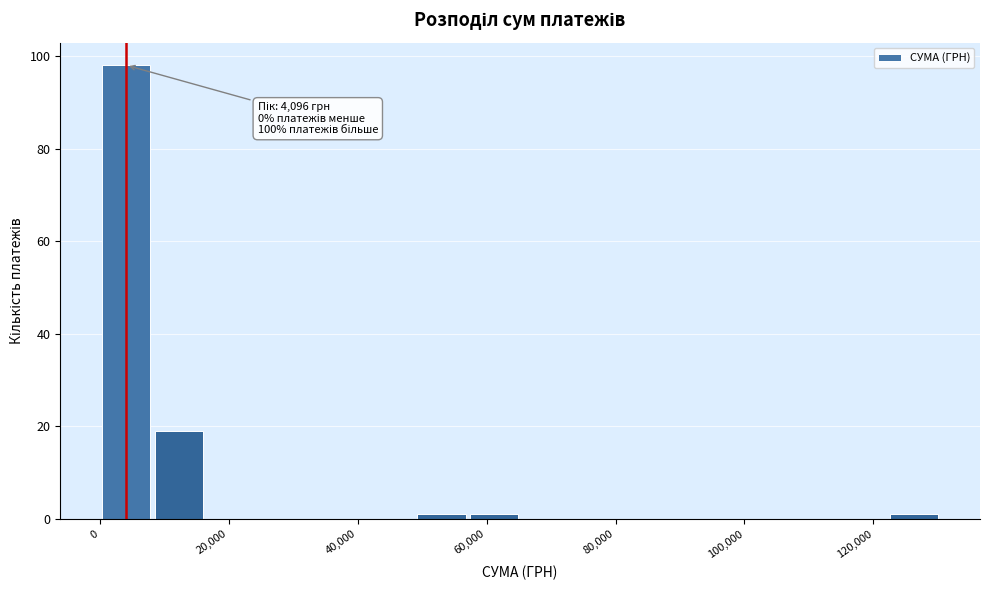

Which range on the x-axis has the tallest bar?

0 to 8000